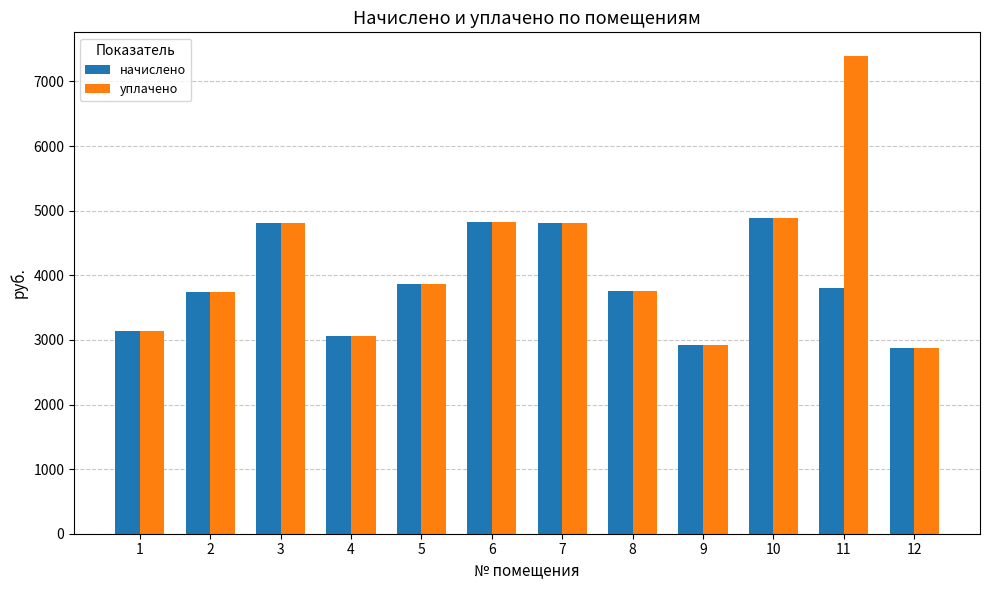

Rank the series by their maximum value, from highest to lowest.

уплачено, начислено